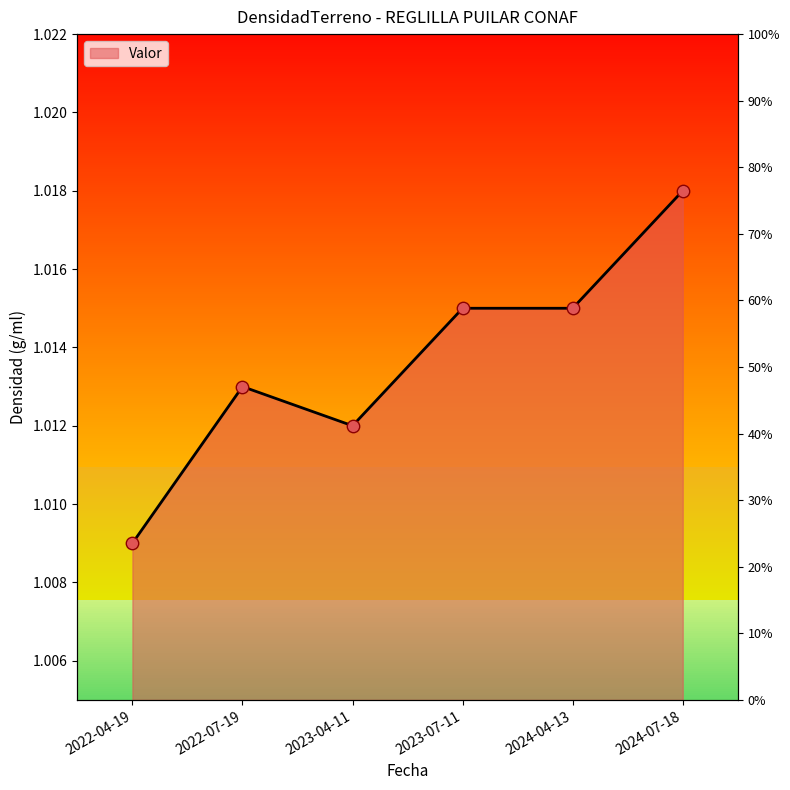

Between 2024-07-18 and 2024-04-13, which is larger?

2024-07-18